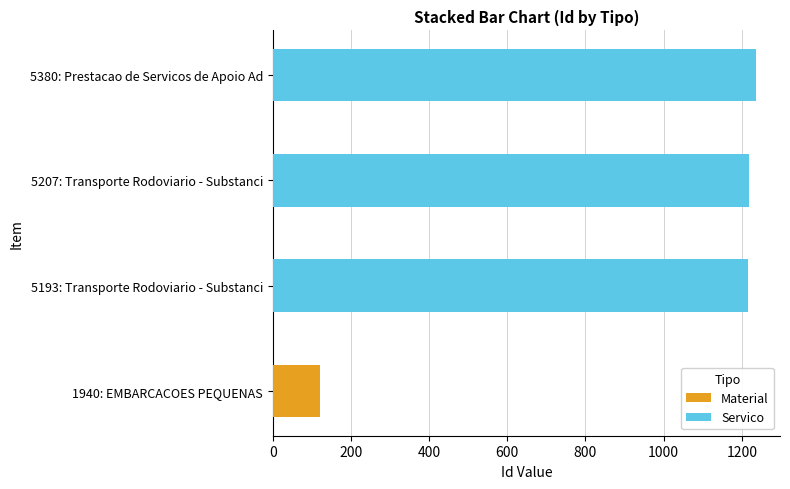

The Material series shows 39 at 5207: Transporte Rodoviario - Substanci. True or false?

False